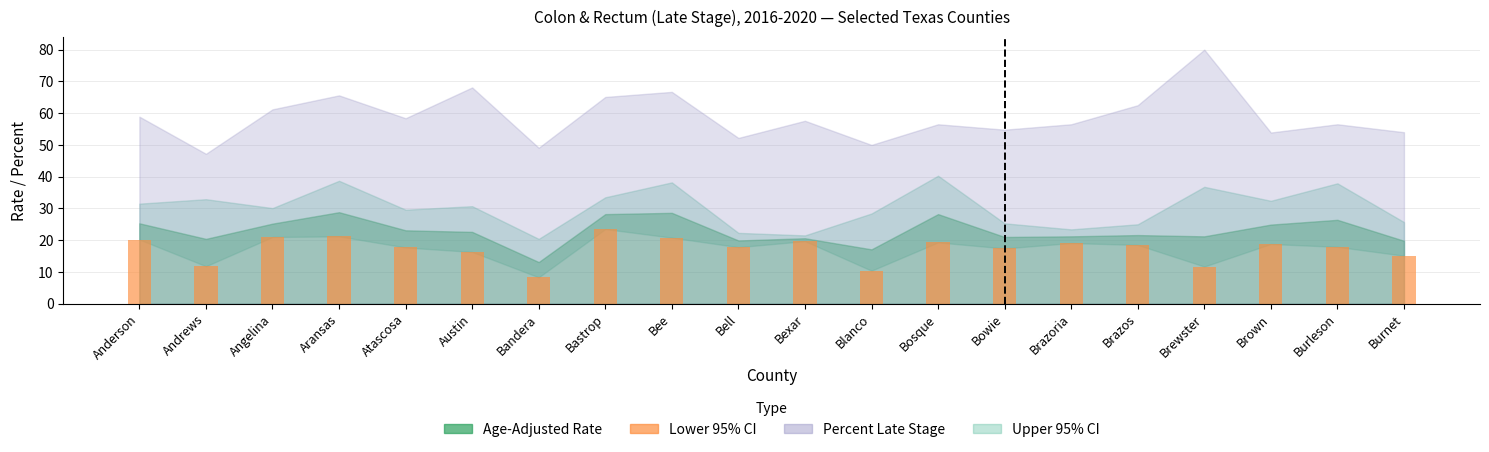

At which label does the data first exceed 18?

Anderson